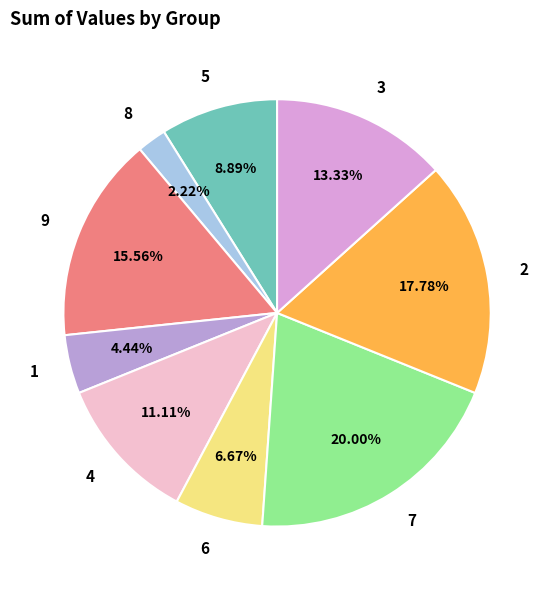

What percentage do 3 and 1 together represent?

17.8%